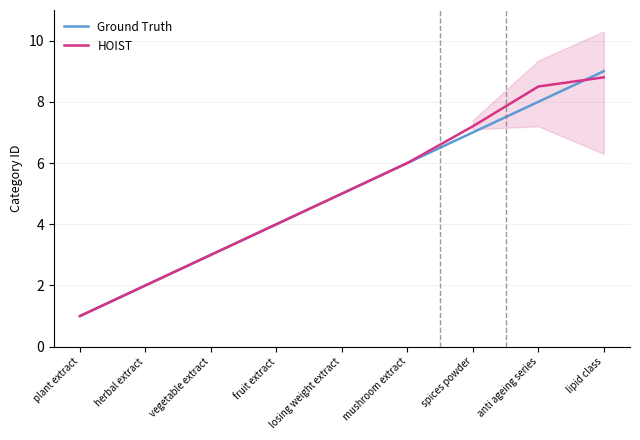

Which series has the largest total across all categories?

HOIST